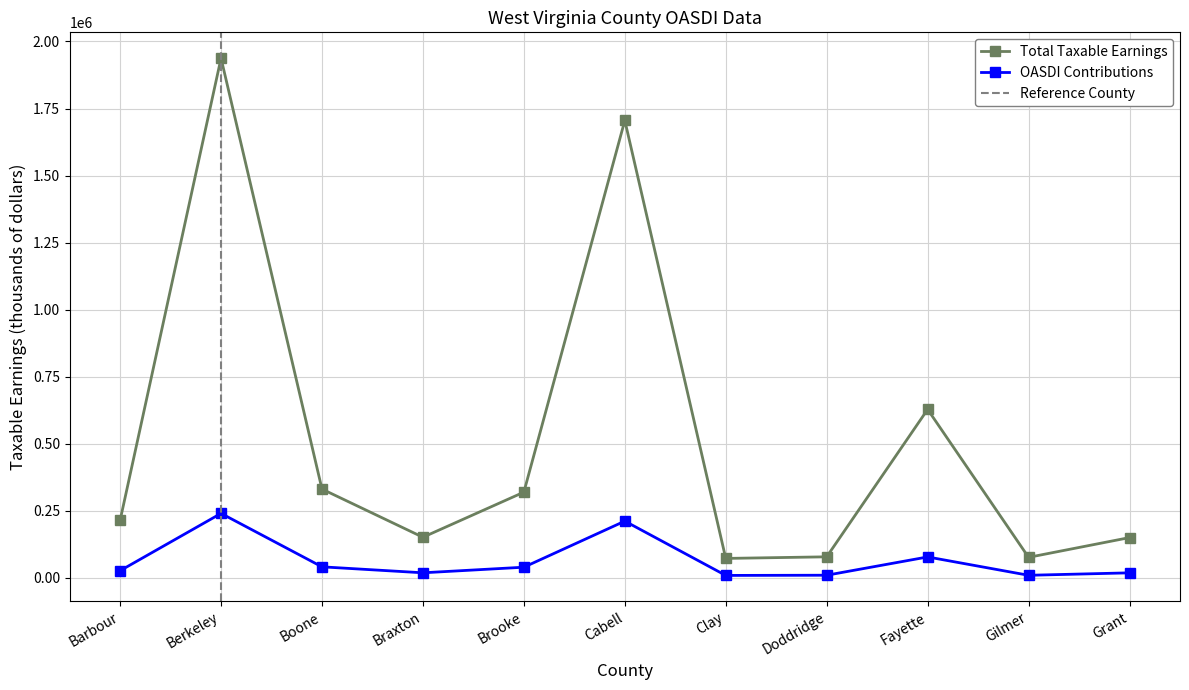

True or false: Total Taxable Earnings and OASDI Contributions intersect in this chart.

False